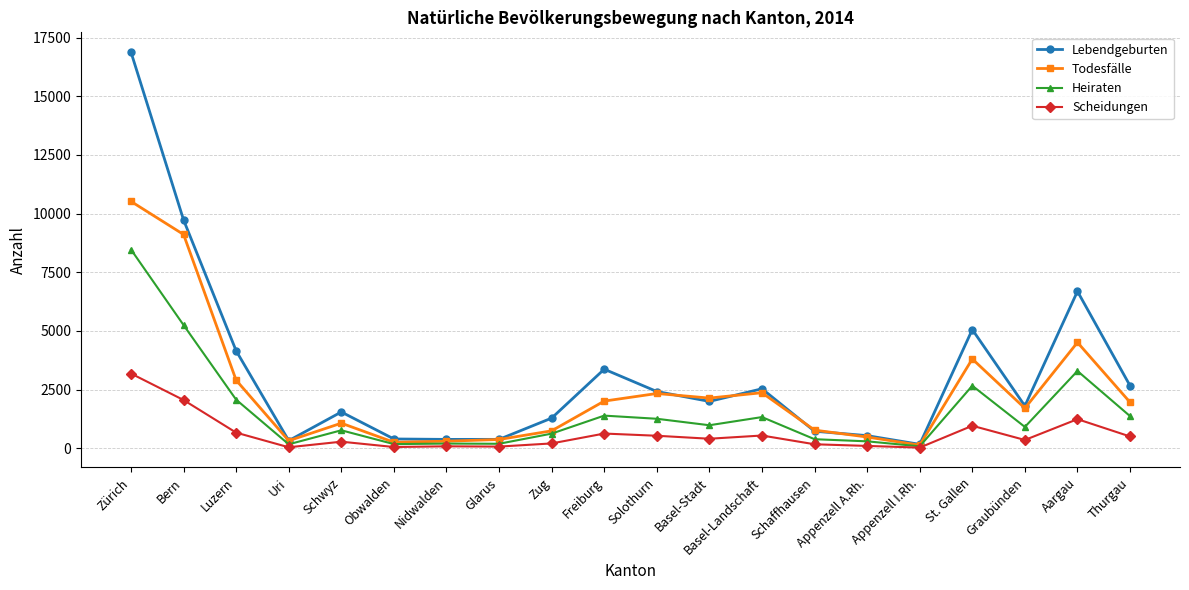

Which series has the largest total across all categories?

Lebendgeburten